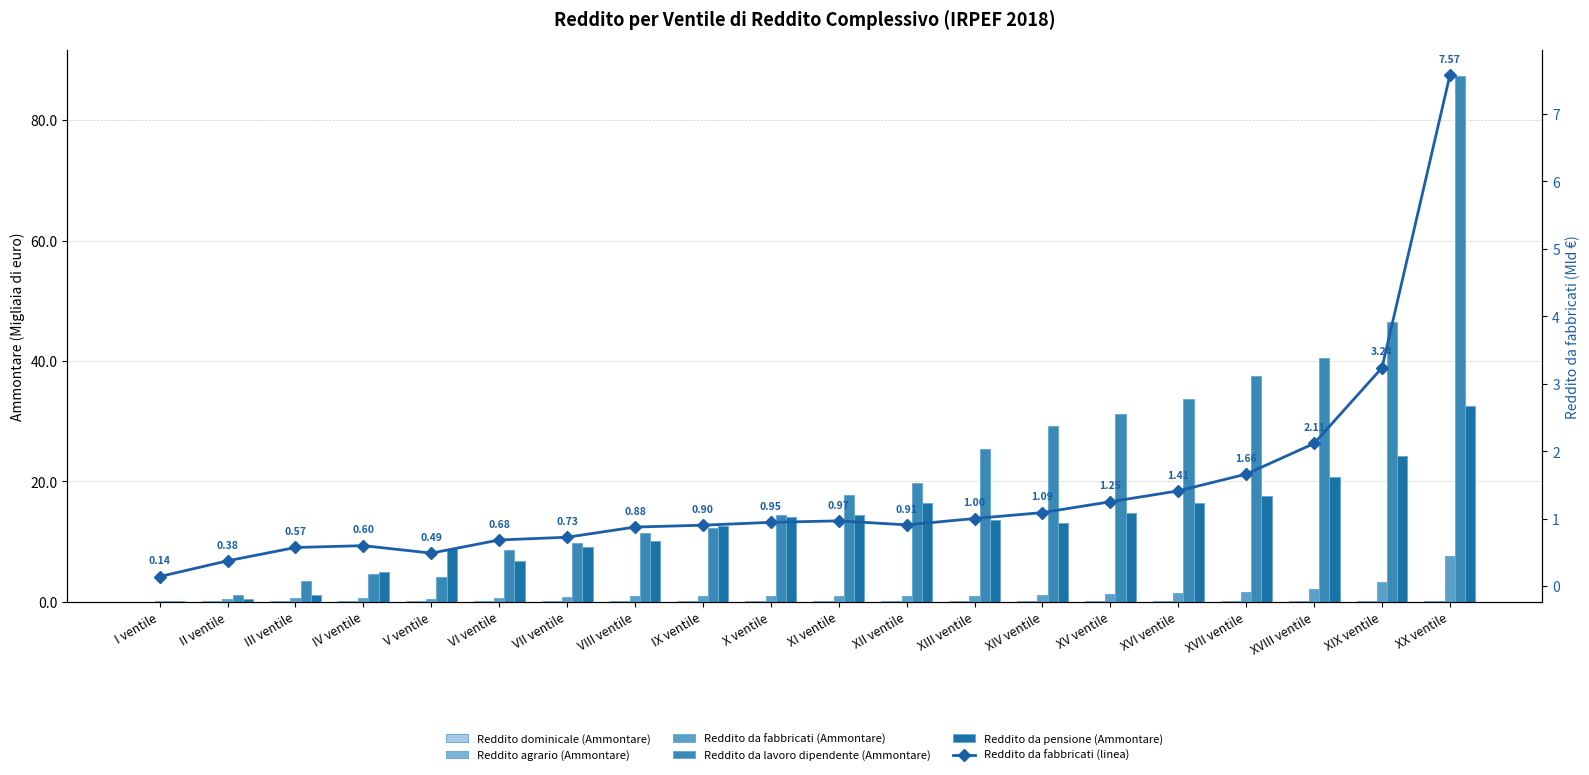

Count the number of categories in the chart.

20